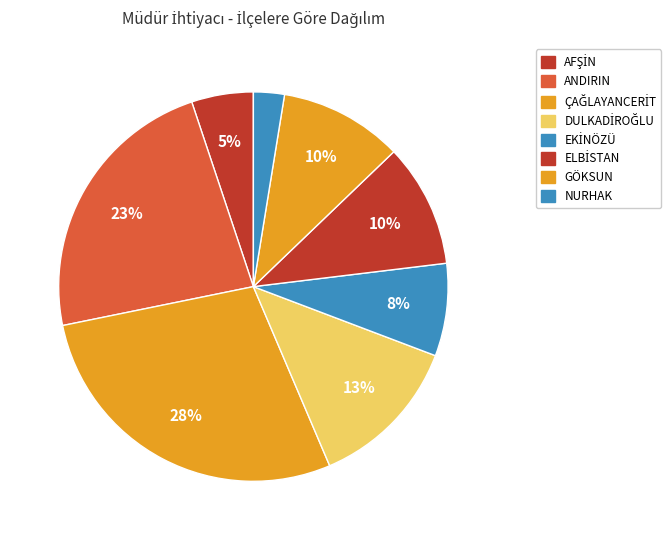

Count the number of slices in the pie.

8